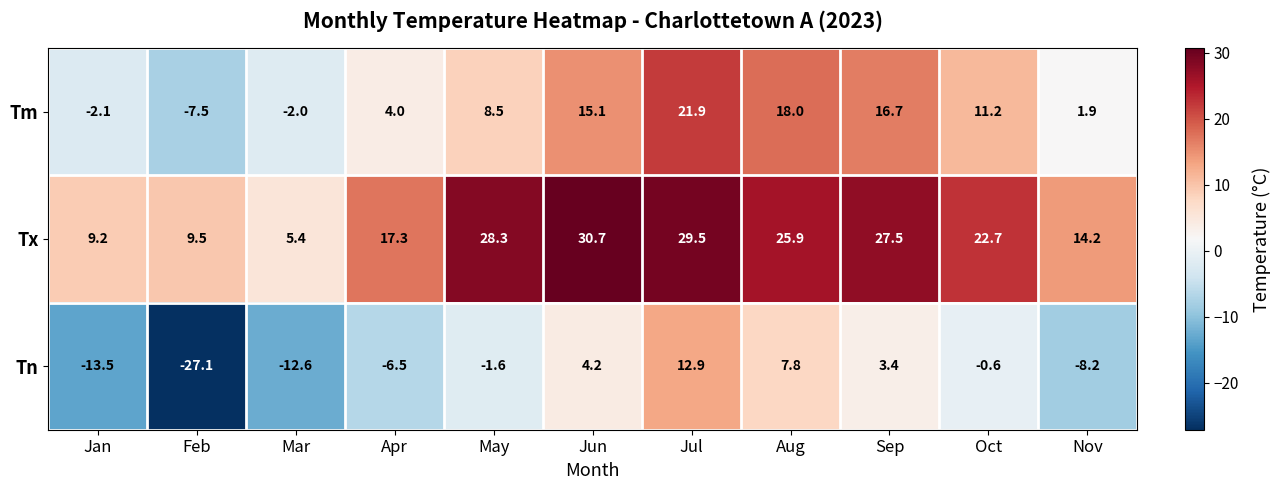

At which label does Tx first exceed 22?

May